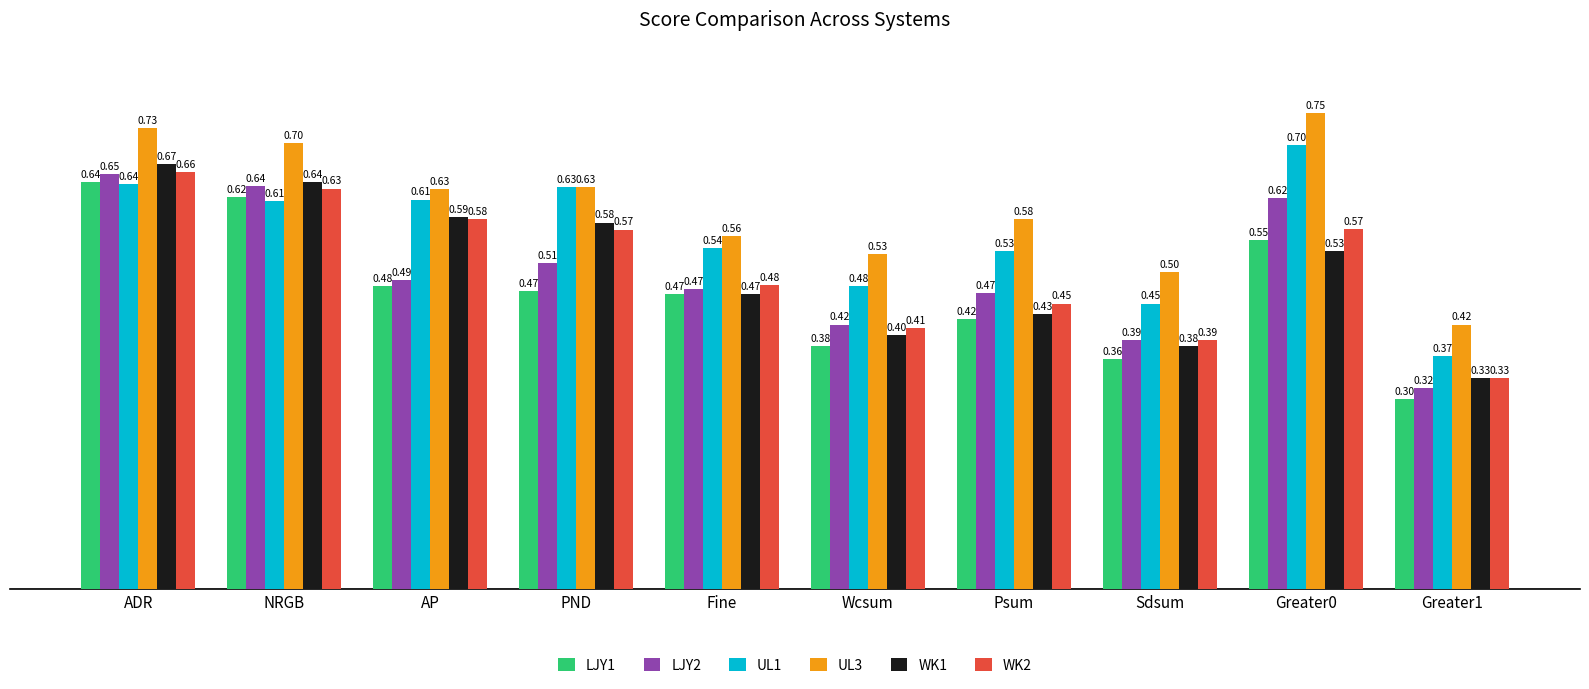

Where is WK2 nearest to the value 0?

Greater1